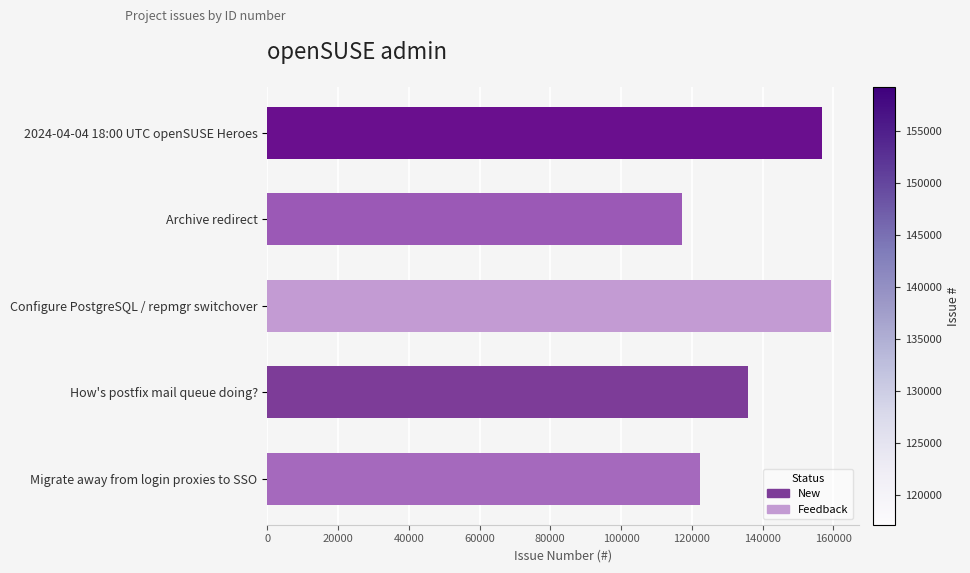

What is the change in value from Archive redirect to Migrate away from login proxies to SSO?

+5088